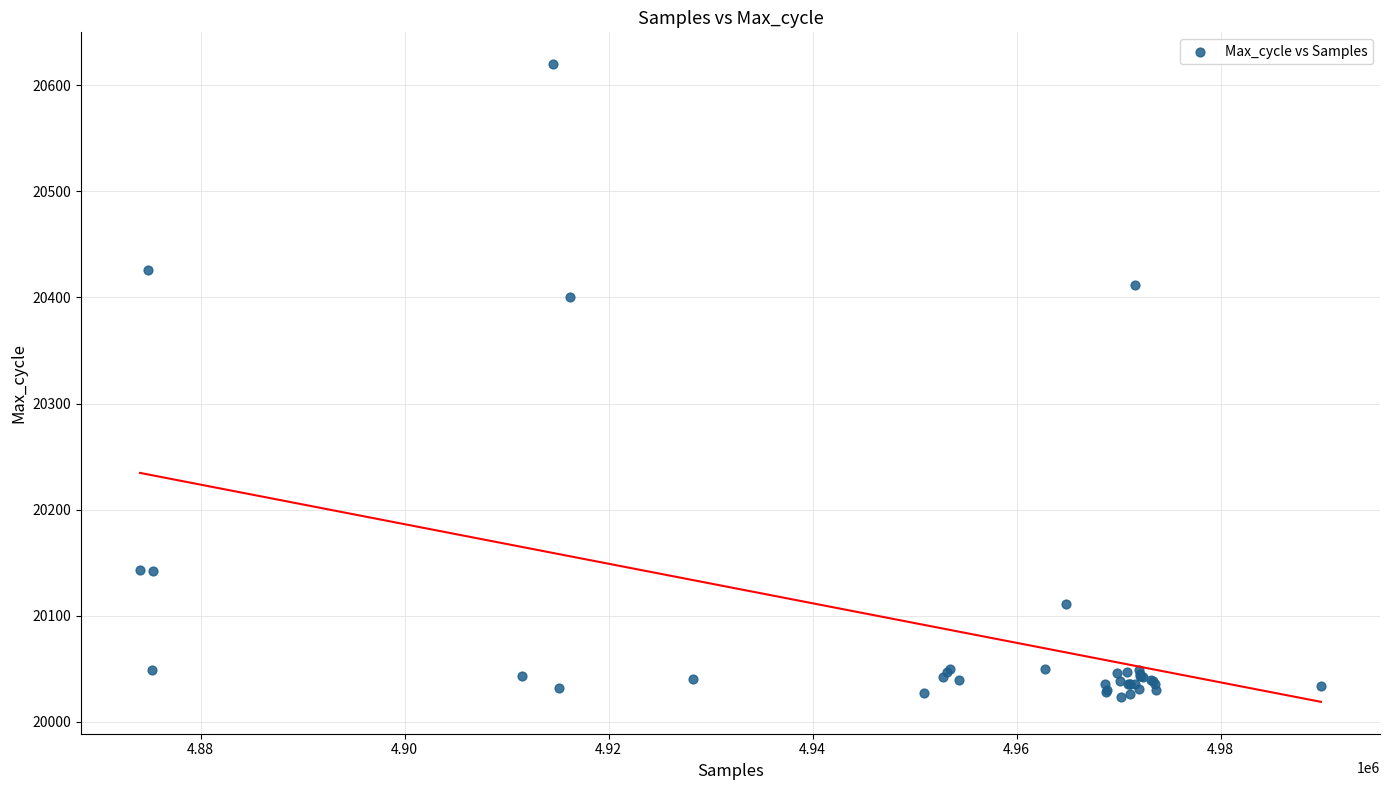

What Y value in the scatter plot is closest to 20321?

20400